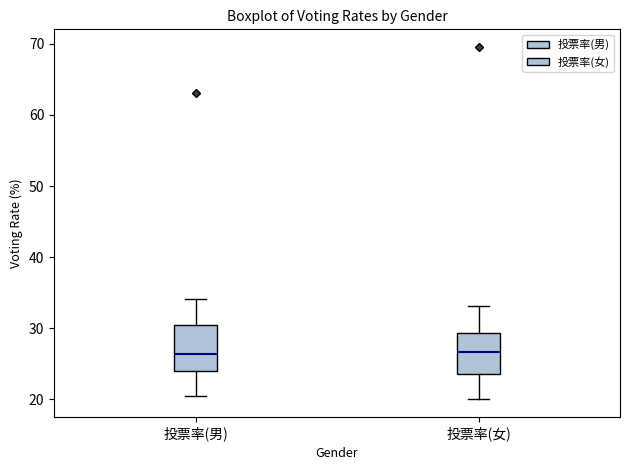

Reading left to right, transcribe this box plot: for each box, give where its median line is, the range the box spans, and where its two whiskers end, as read against the y-axis. The values are not printed on the chart, so give them approximately, as read against the axis.

投票率(男): median 26, box 24 to 30, whiskers 20 to 34
投票率(女): median 27, box 24 to 29, whiskers 20 to 33